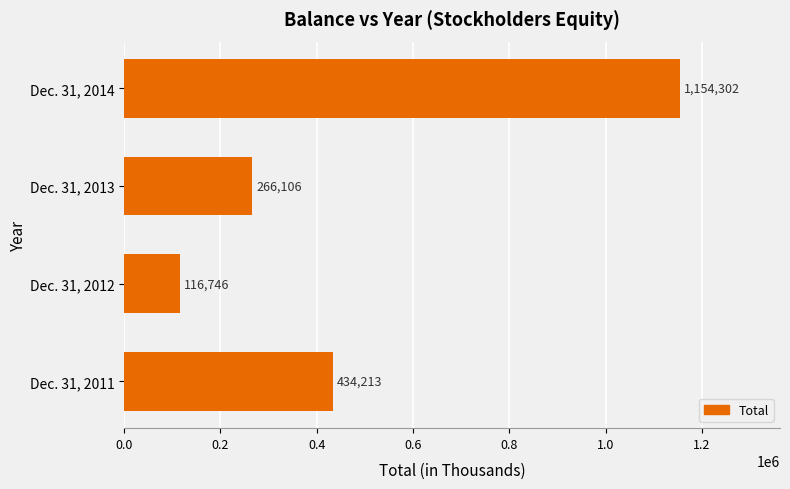

Reading bottom to top, extract all data points from this chart.

434213	116746	266106	1154302